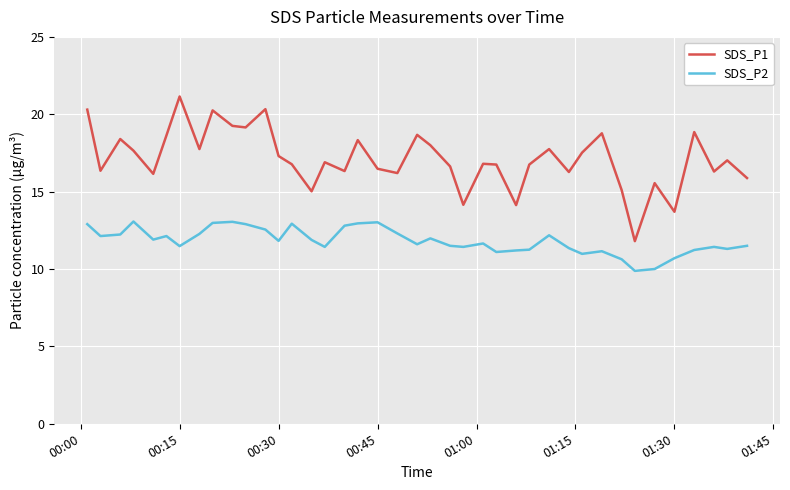

Which series has the largest range (max minus min)?

SDS_P1